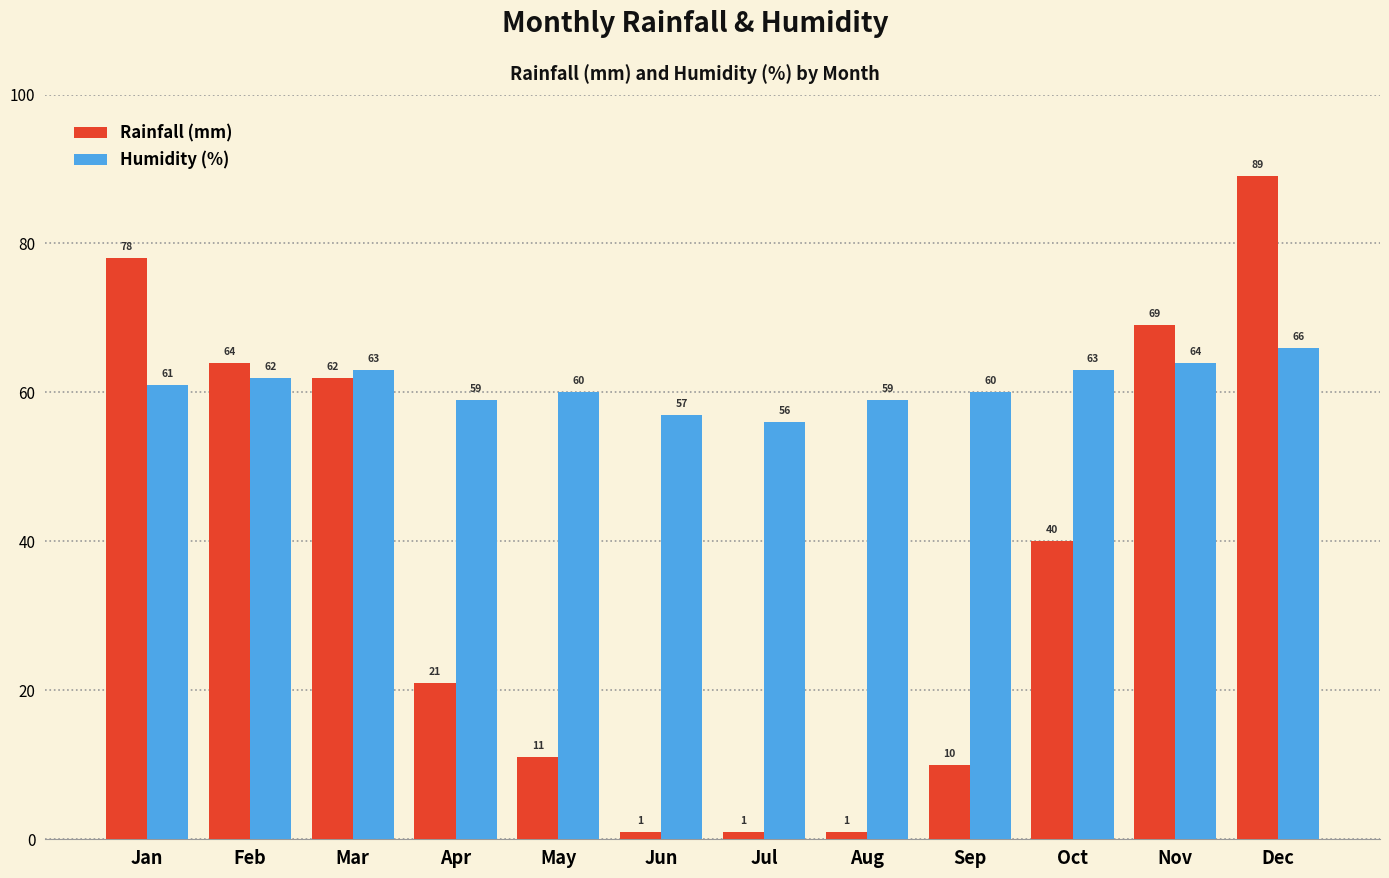

How many bars are there in total?

24